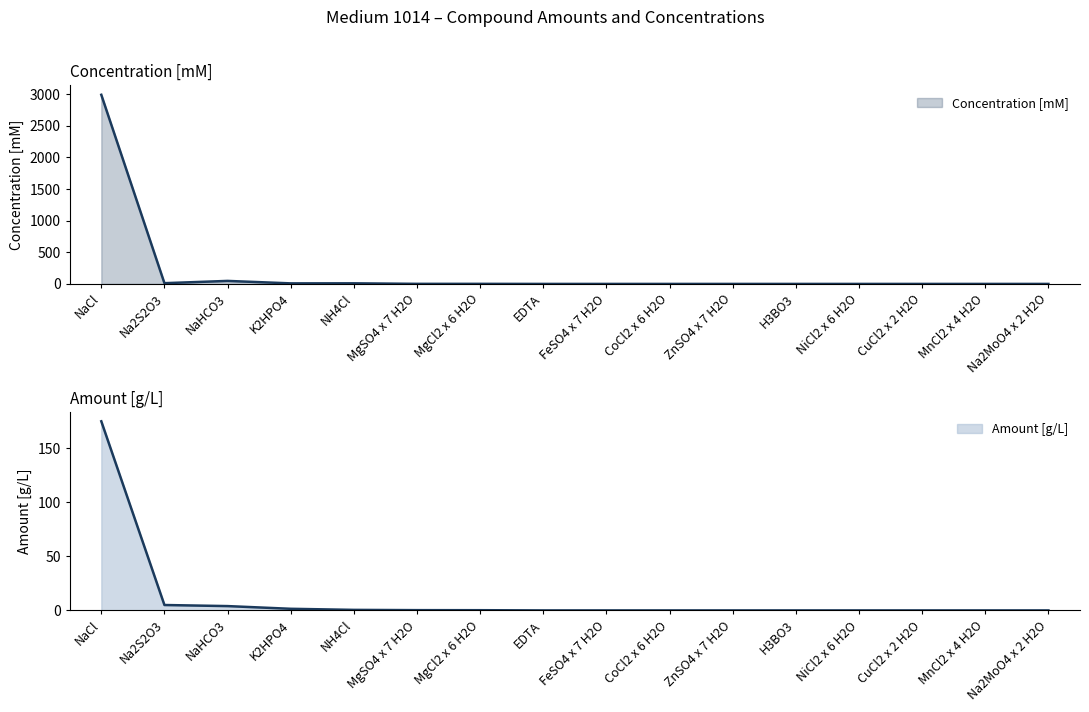

True or false: Amount [g/L] and Concentration [mM] intersect in this chart.

False